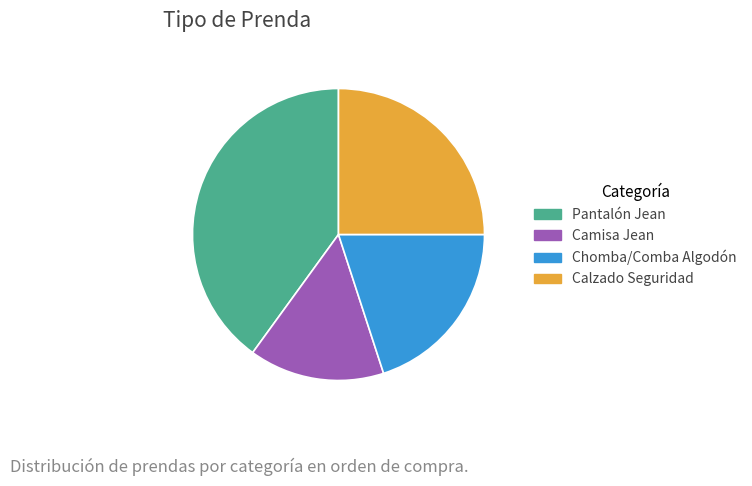

Is the sum of Pantalón Jean and Calzado Seguridad greater than half?

Yes